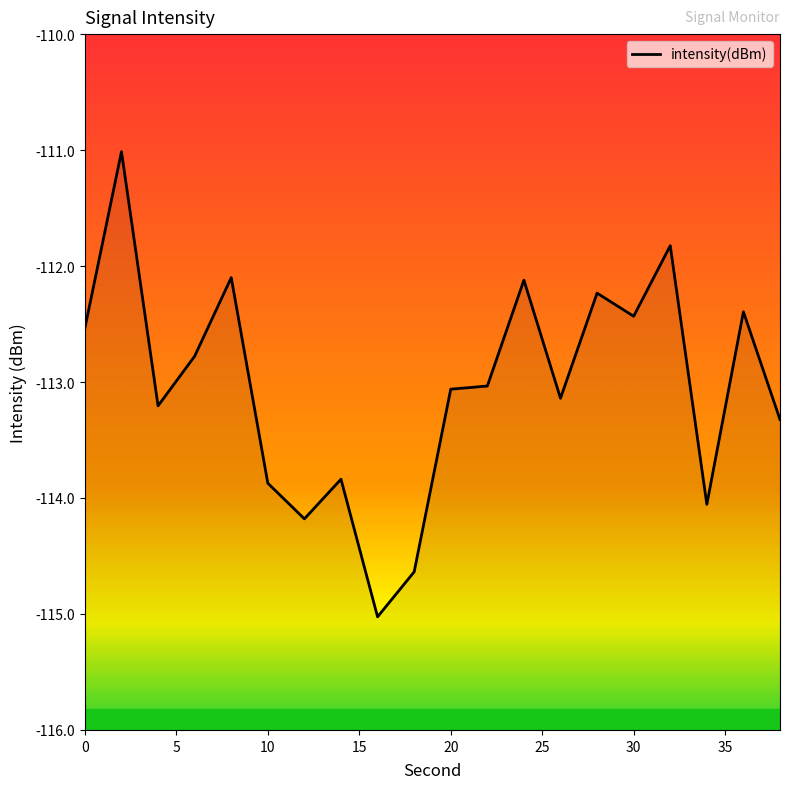

What is the label of the 5th point from the left?

20